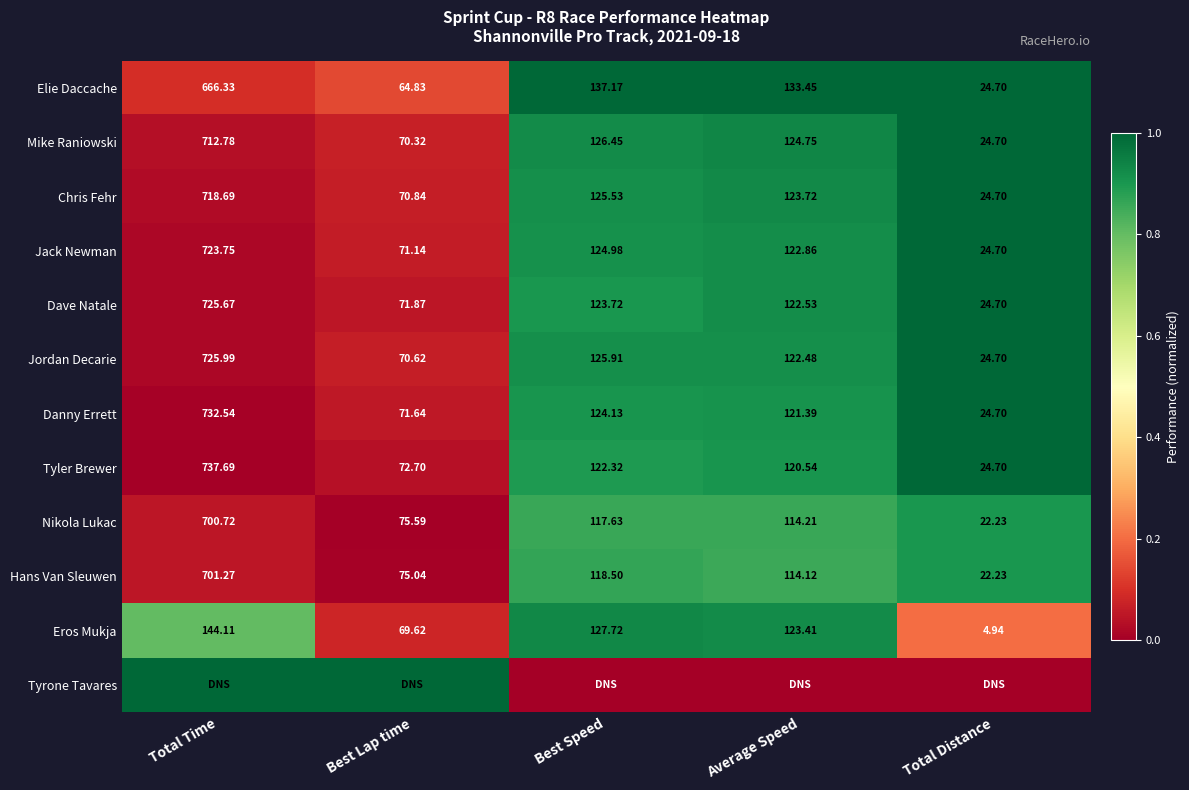

Count the number of categories in the chart.

5